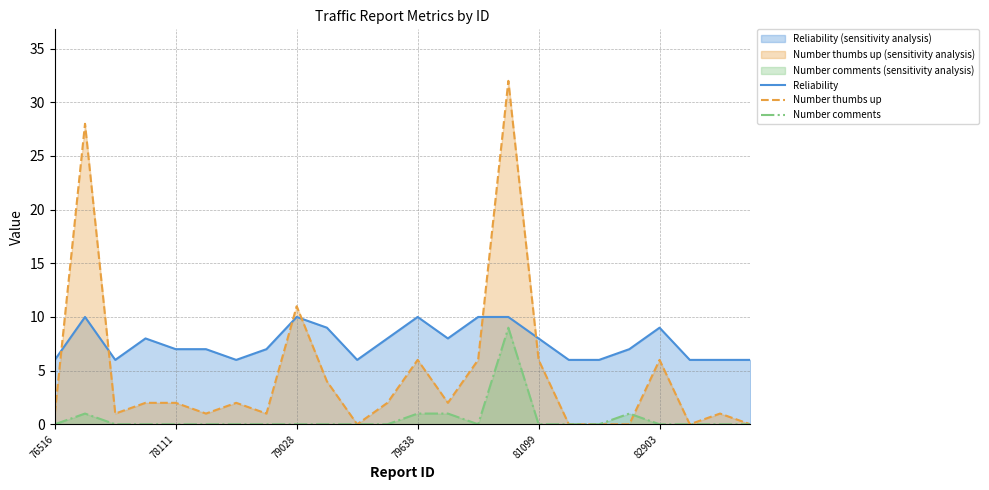

The Number thumbs up series shows 2 at 78111. True or false?

True